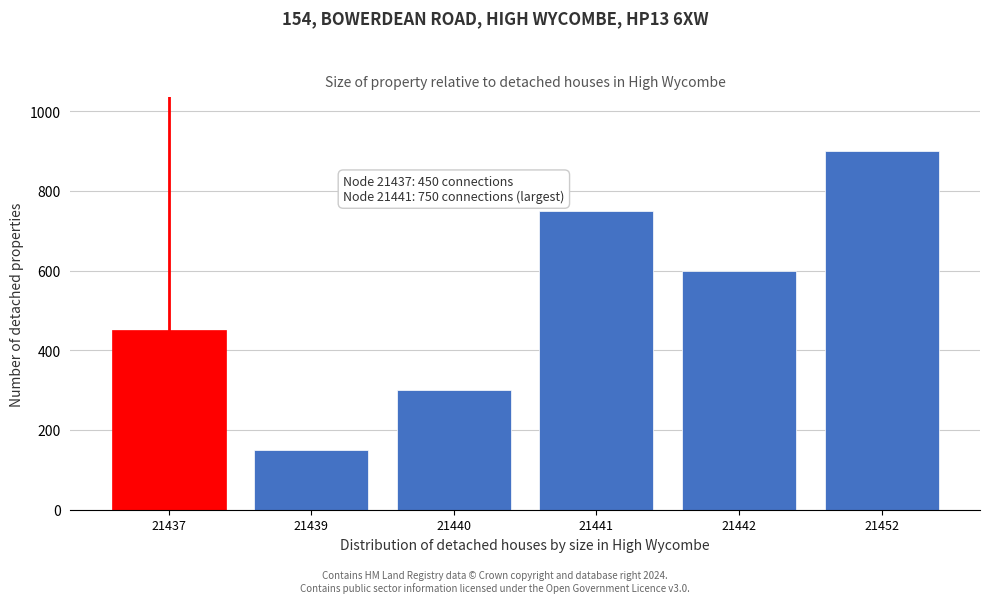

Reading left to right, list all the values displayed in this chart.

21437=450	21439=150	21440=300	21441=750	21442=600	21452=900